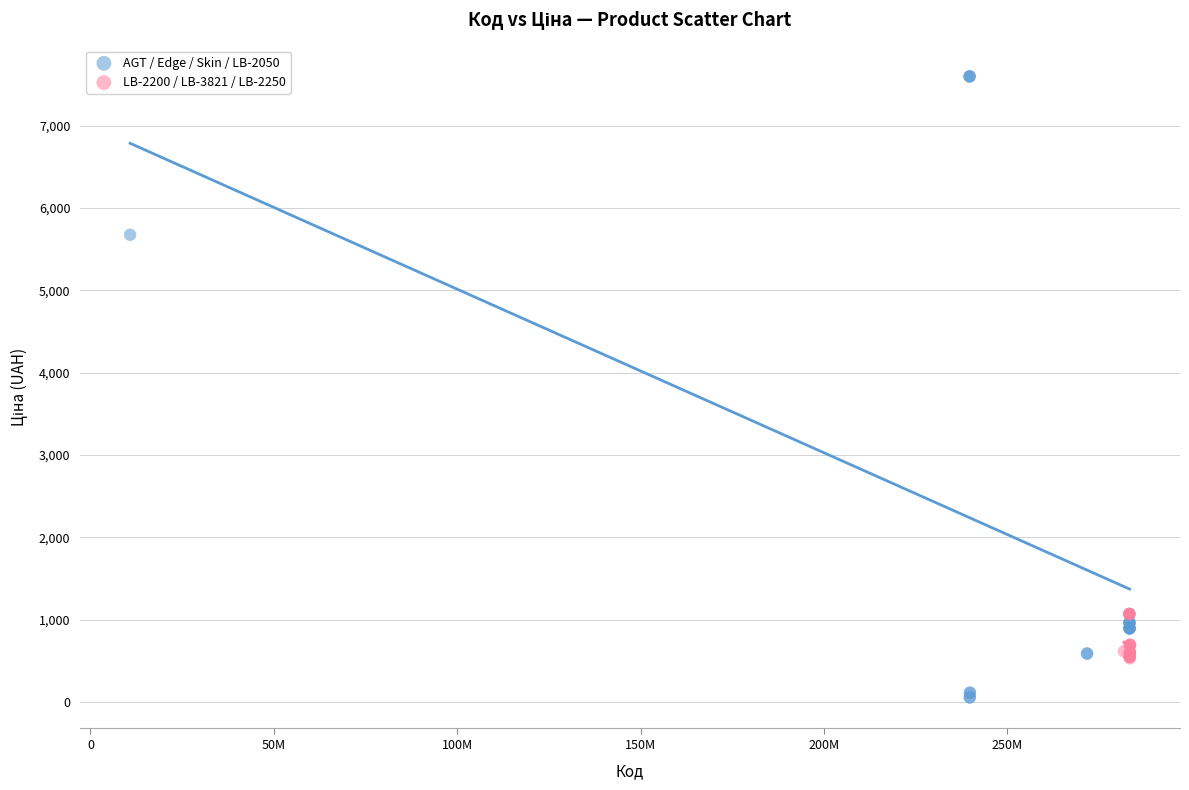

Which series contains the highest Y value?

AGT / Edge / Skin / LB-2050